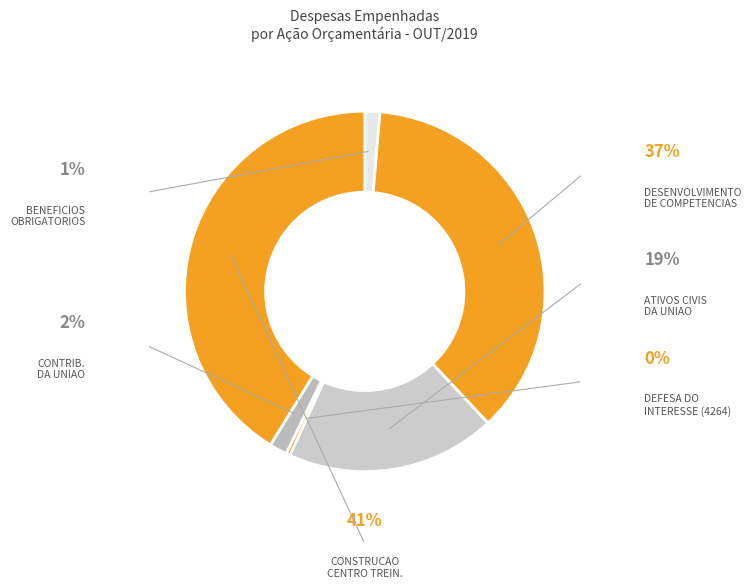

To the nearest percent, what portion does DESENVOLVIMENTO DE COMPETENCIAS represent?

37%